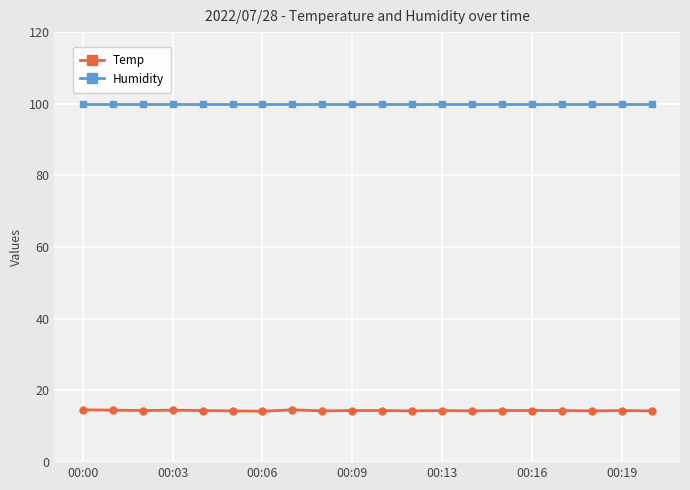

True or false: Temp has more than 1 points higher than both neighbors.

True